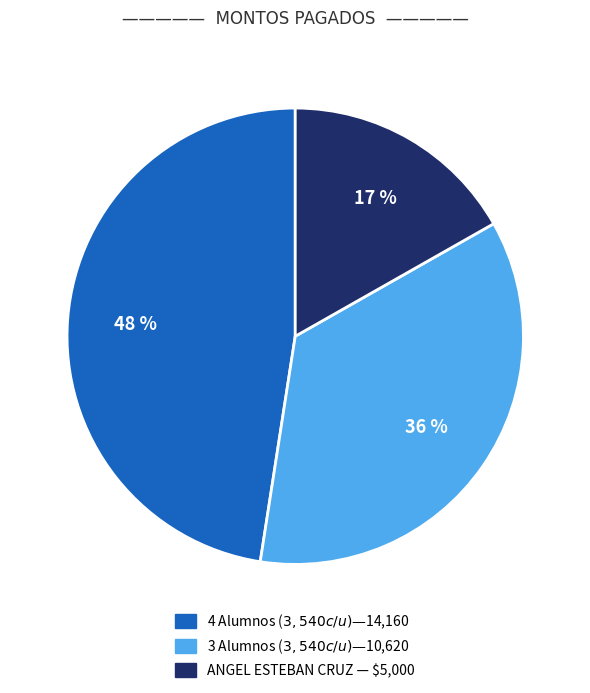

To the nearest percent, what is the average slice percentage?

33%